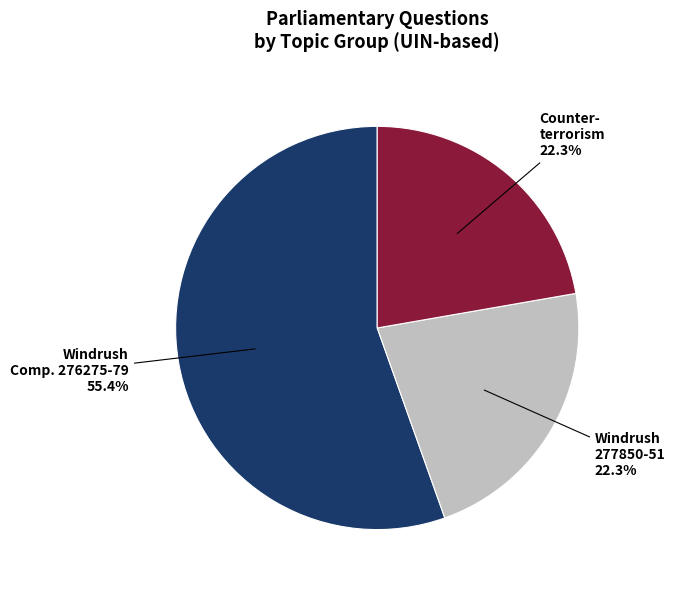

Is there a majority slice in this chart?

Yes